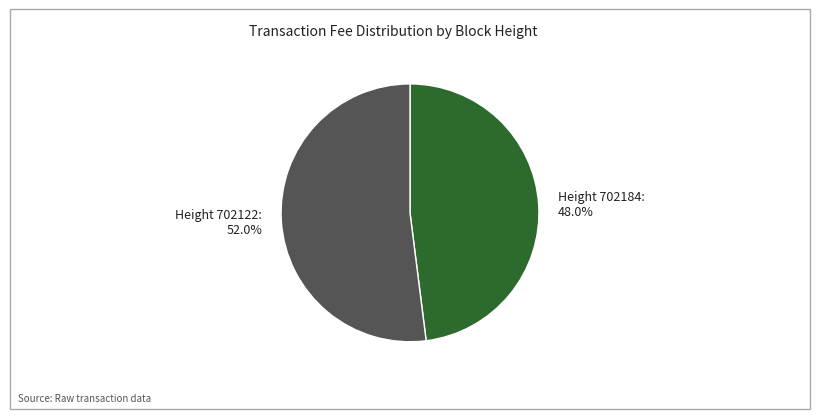

Count the number of slices in the pie.

2